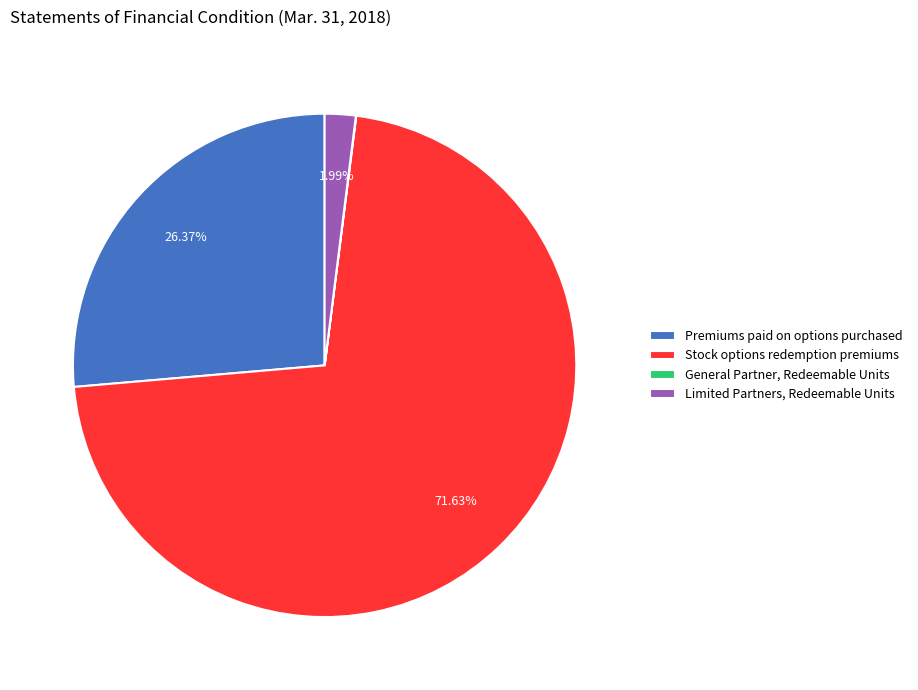

Between Limited Partners, Redeemable Units and Stock options redemption premiums, which is larger?

Stock options redemption premiums